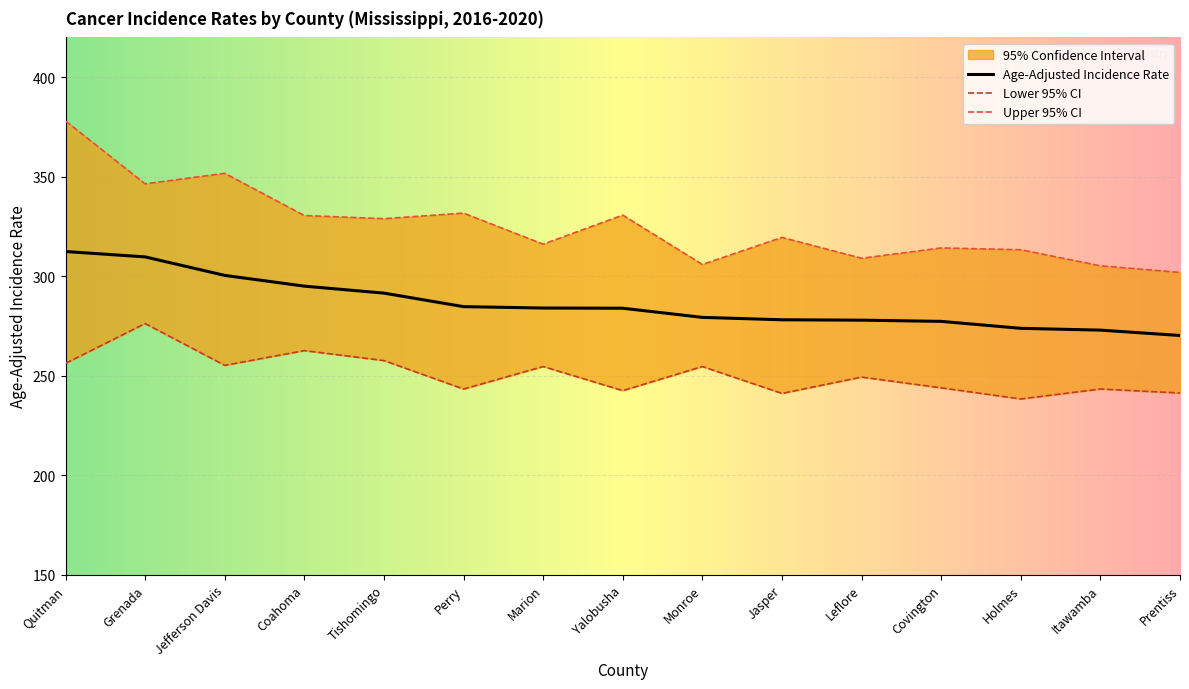

How many data points in Lower 95% CI are above 249?

8